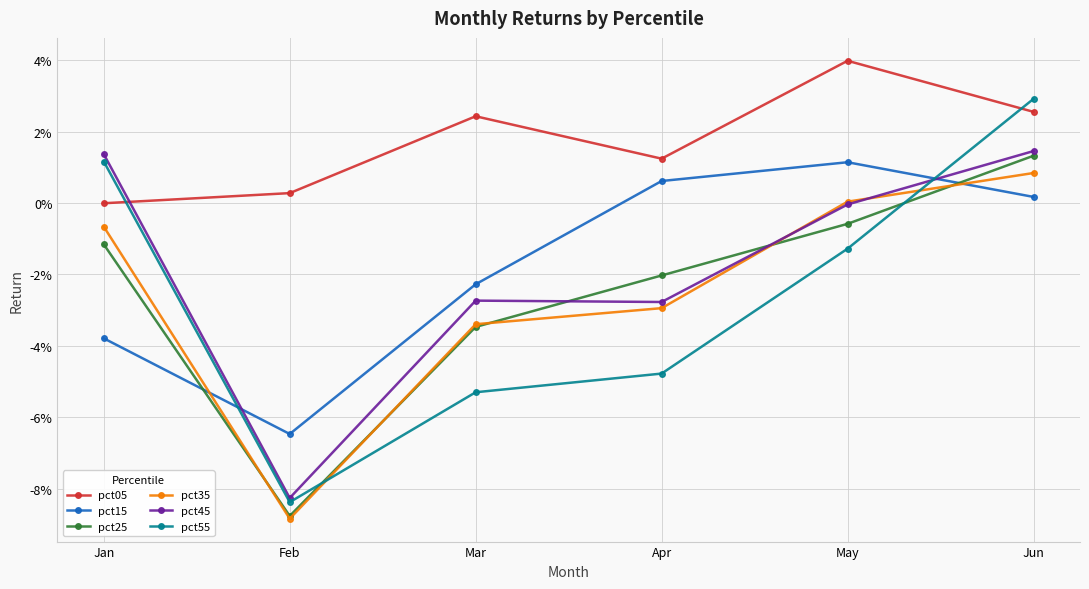

Which series changed the most between Mar and Apr?

pct15